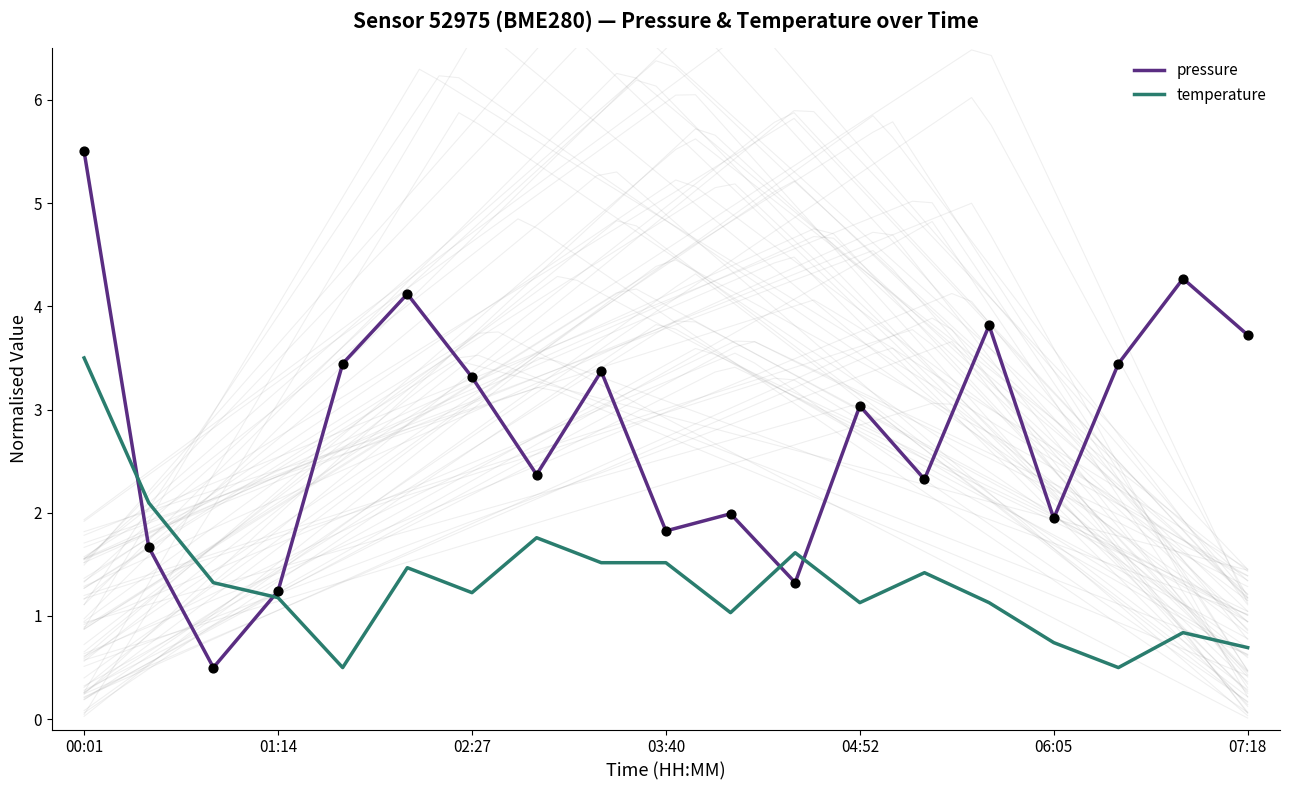

At which category is the sum across all series the highest?

00:01